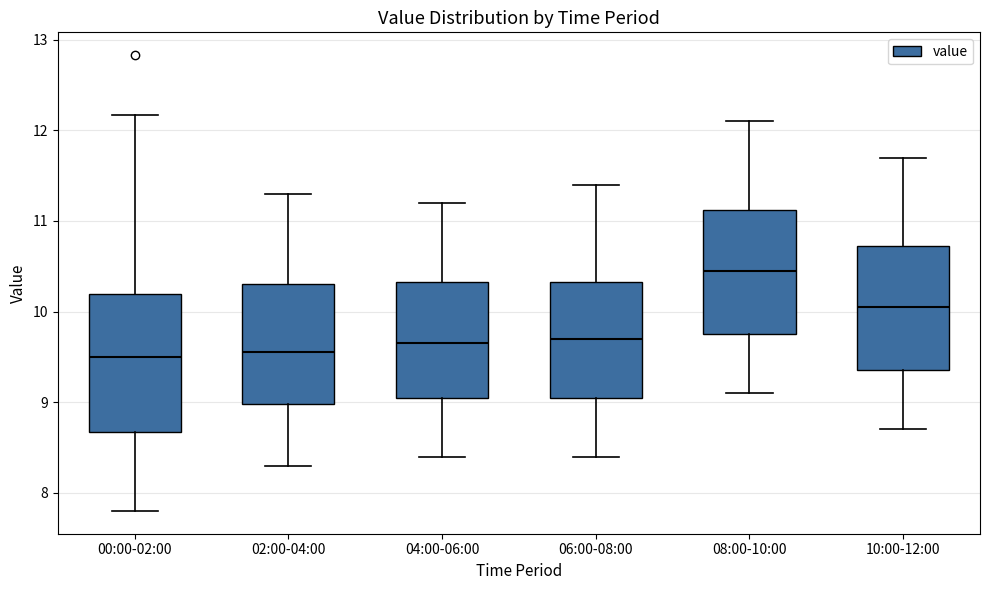

Comparing the boxes themselves (not the whiskers), which one is the tallest?

00:00-02:00